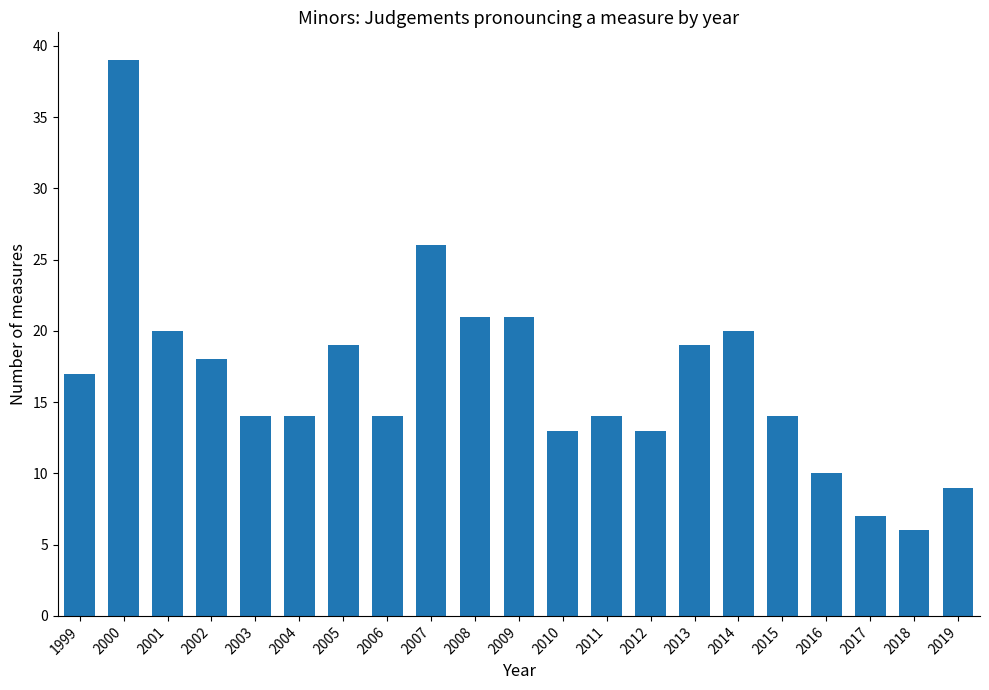

What is the sum of all values?

348